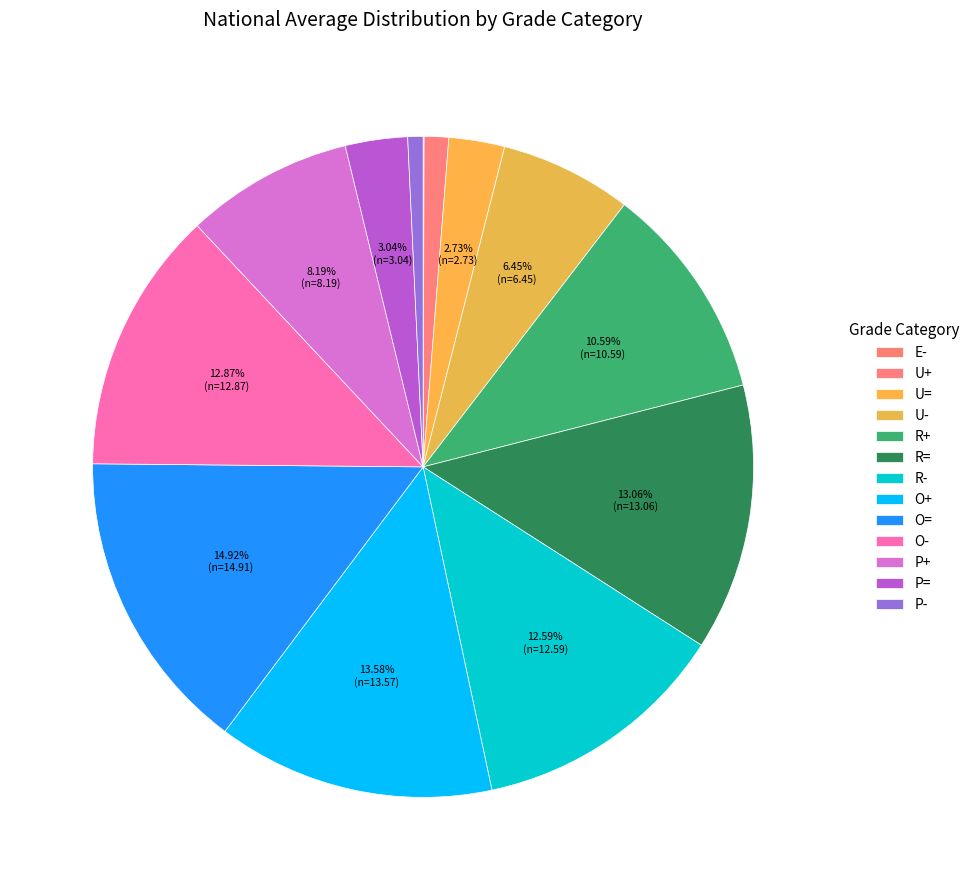

Count the number of slices in the pie.

13